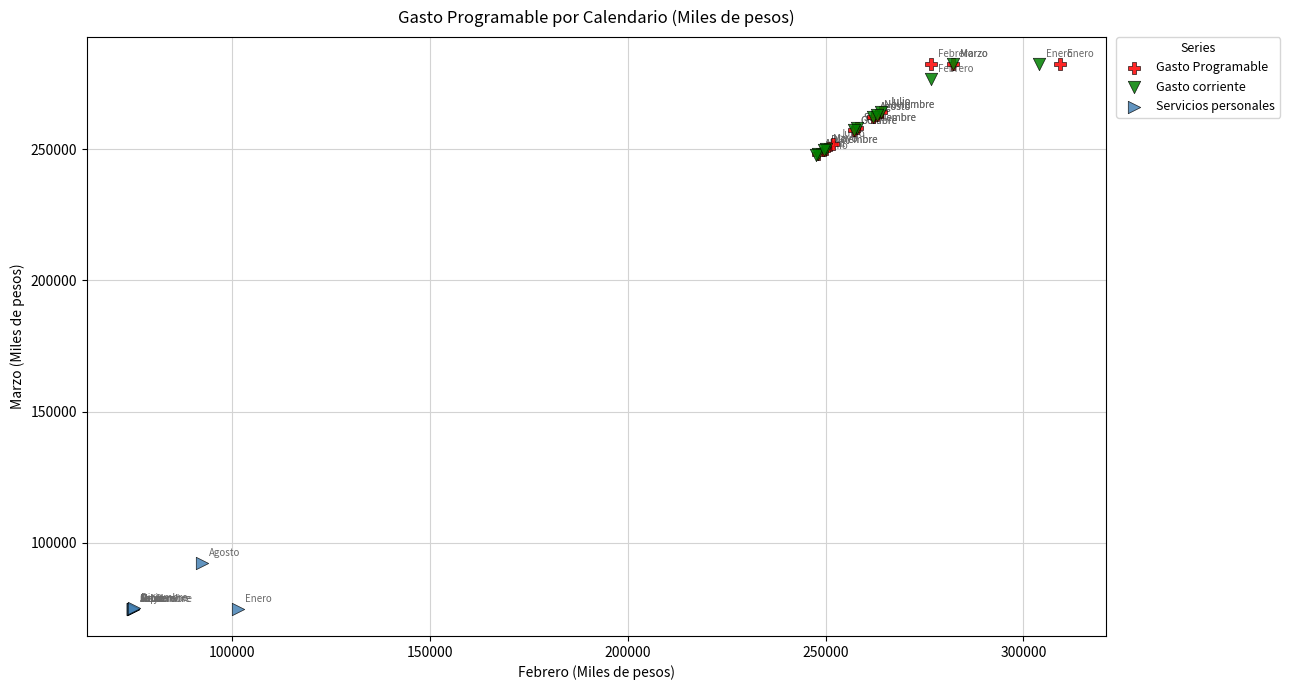

Which series contains the lowest Y value?

Servicios personales